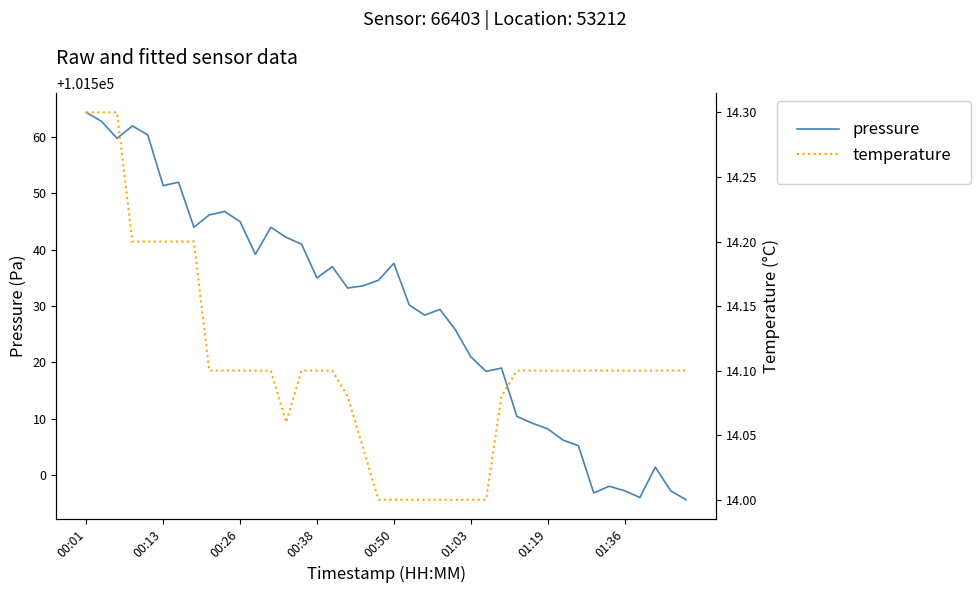

Is it true that pressure equals 101545.0 at 00:26?

True